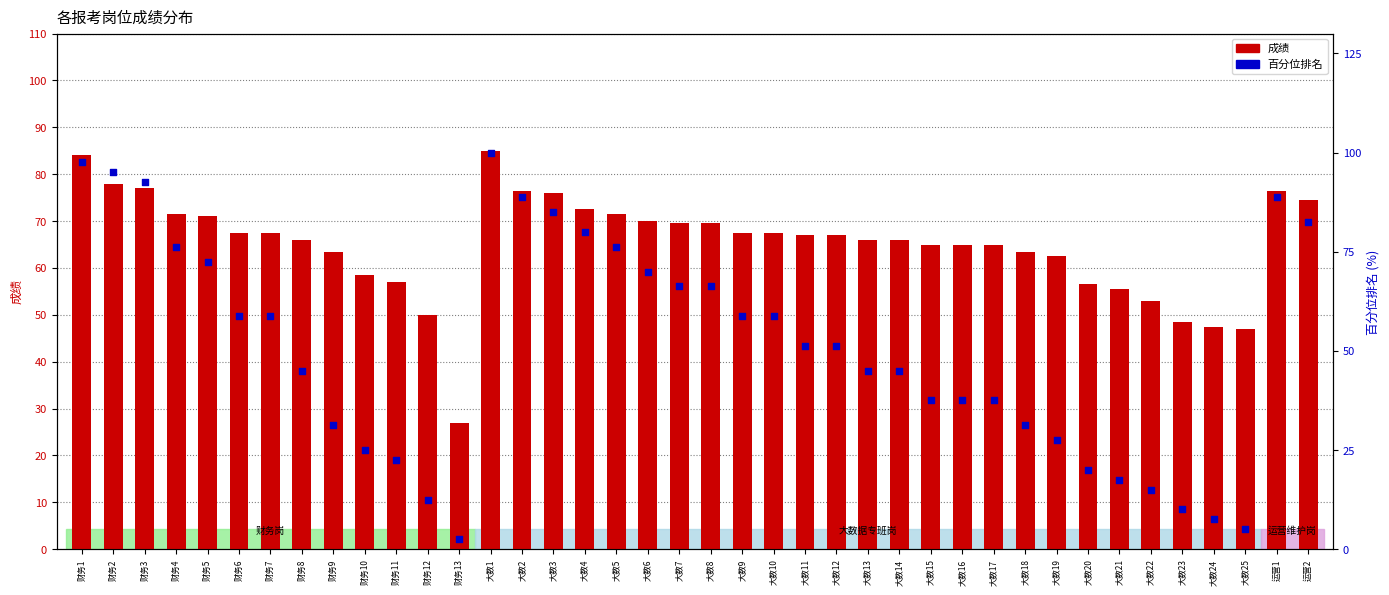

Which series has the widest spread of Y values?

百分位排名